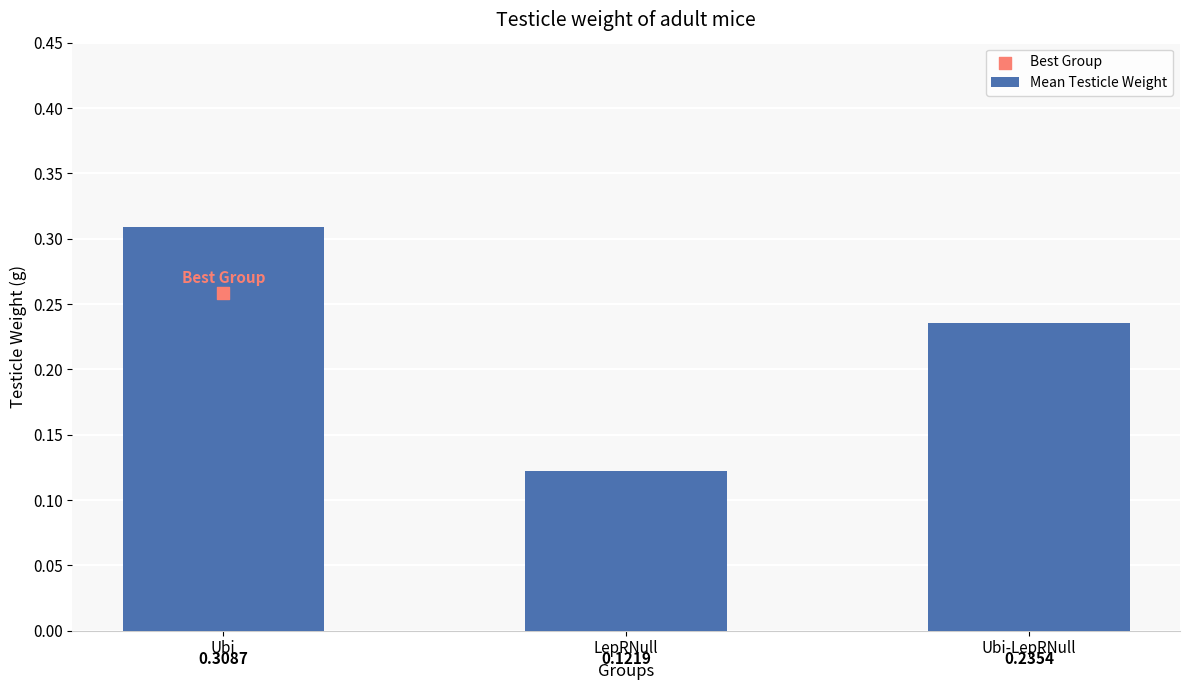

What is the change in value from Ubi to Ubi-LepRNull?

-0.1